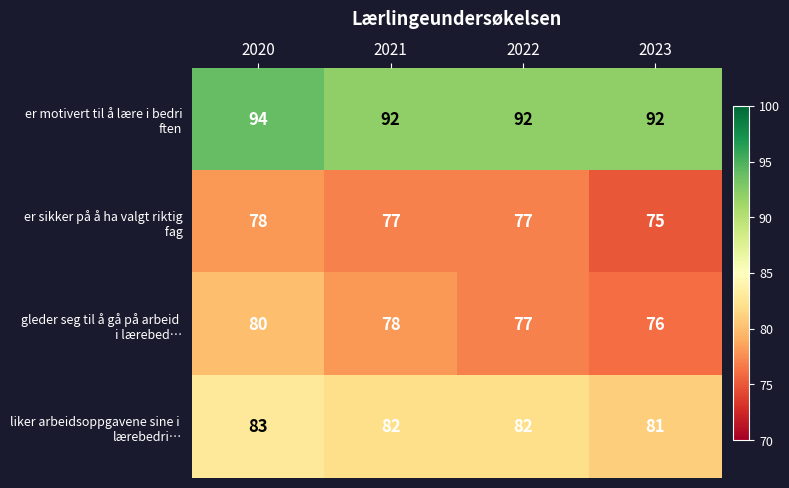

What is the total value across all series at 2023?

324